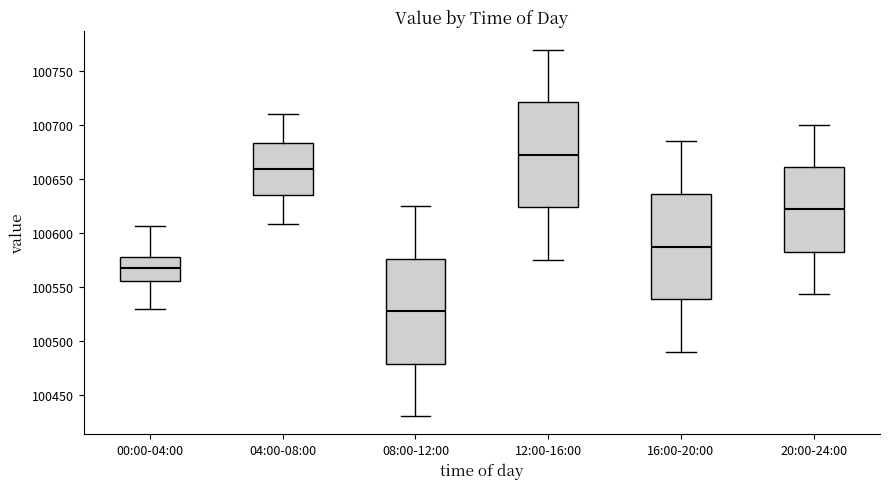

Reading left to right, read every box against the y-axis: the position of its median line, the range the box covers, and the ends of its whiskers. The values are not printed on the chart, so give them approximately, as read against the axis.

00:00-04:00: median 100570, box 100555 to 100580, whiskers 100530 to 100605
04:00-08:00: median 100660, box 100635 to 100685, whiskers 100610 to 100710
08:00-12:00: median 100530, box 100480 to 100575, whiskers 100430 to 100625
12:00-16:00: median 100675, box 100625 to 100720, whiskers 100575 to 100770
16:00-20:00: median 100590, box 100540 to 100635, whiskers 100490 to 100685
20:00-24:00: median 100620, box 100585 to 100660, whiskers 100545 to 100700